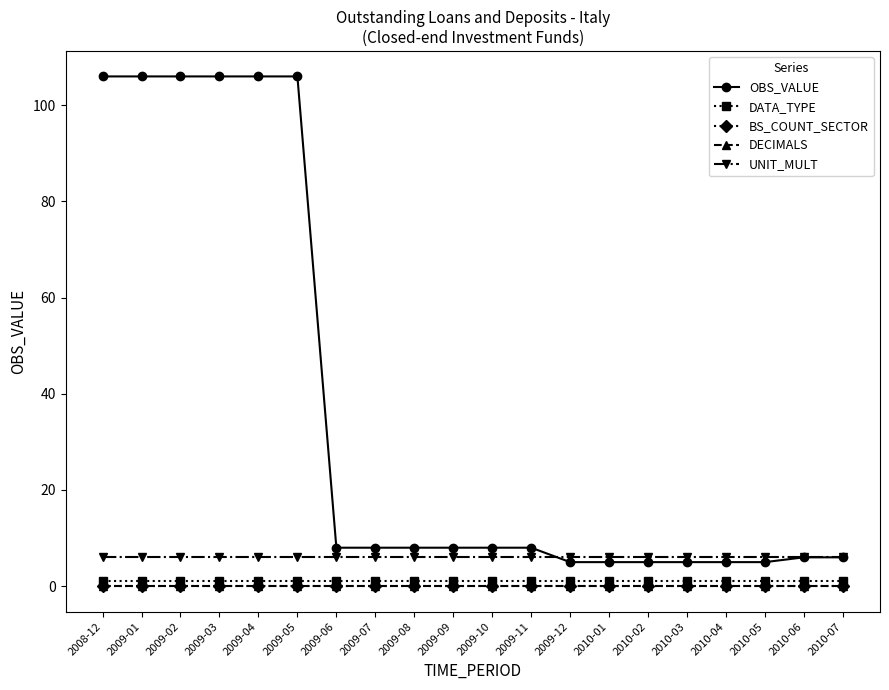

True or false: DECIMALS and UNIT_MULT cross at least once.

False